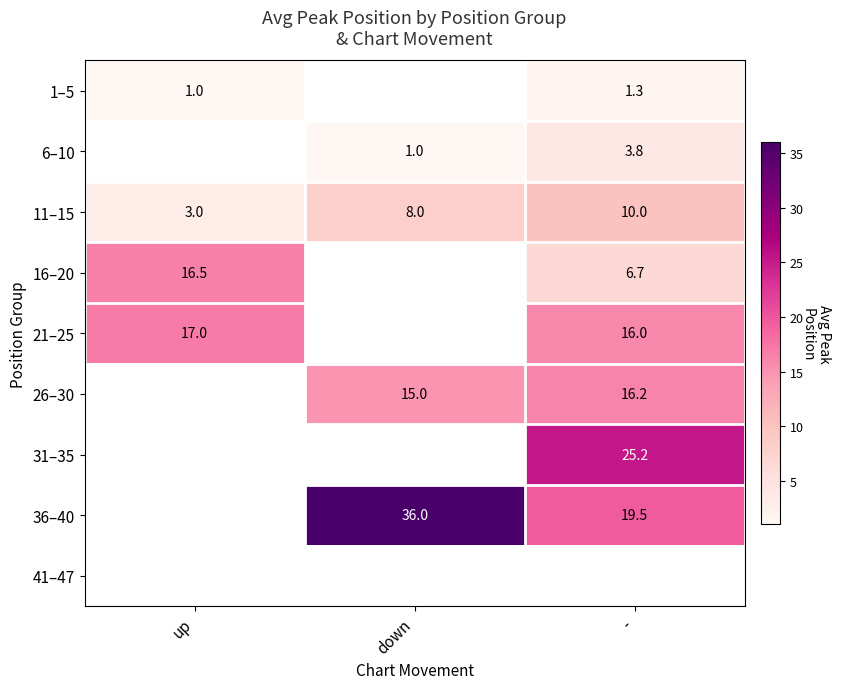

What is the difference between the maximum and second lowest values in the 11–15 series?

2.0